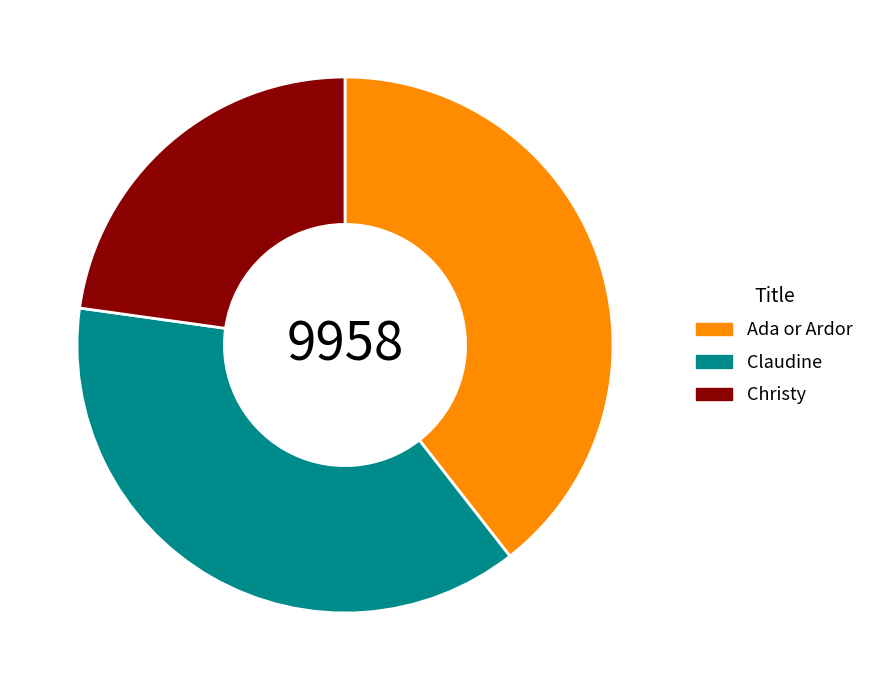

Which slice is the smallest?

Christy